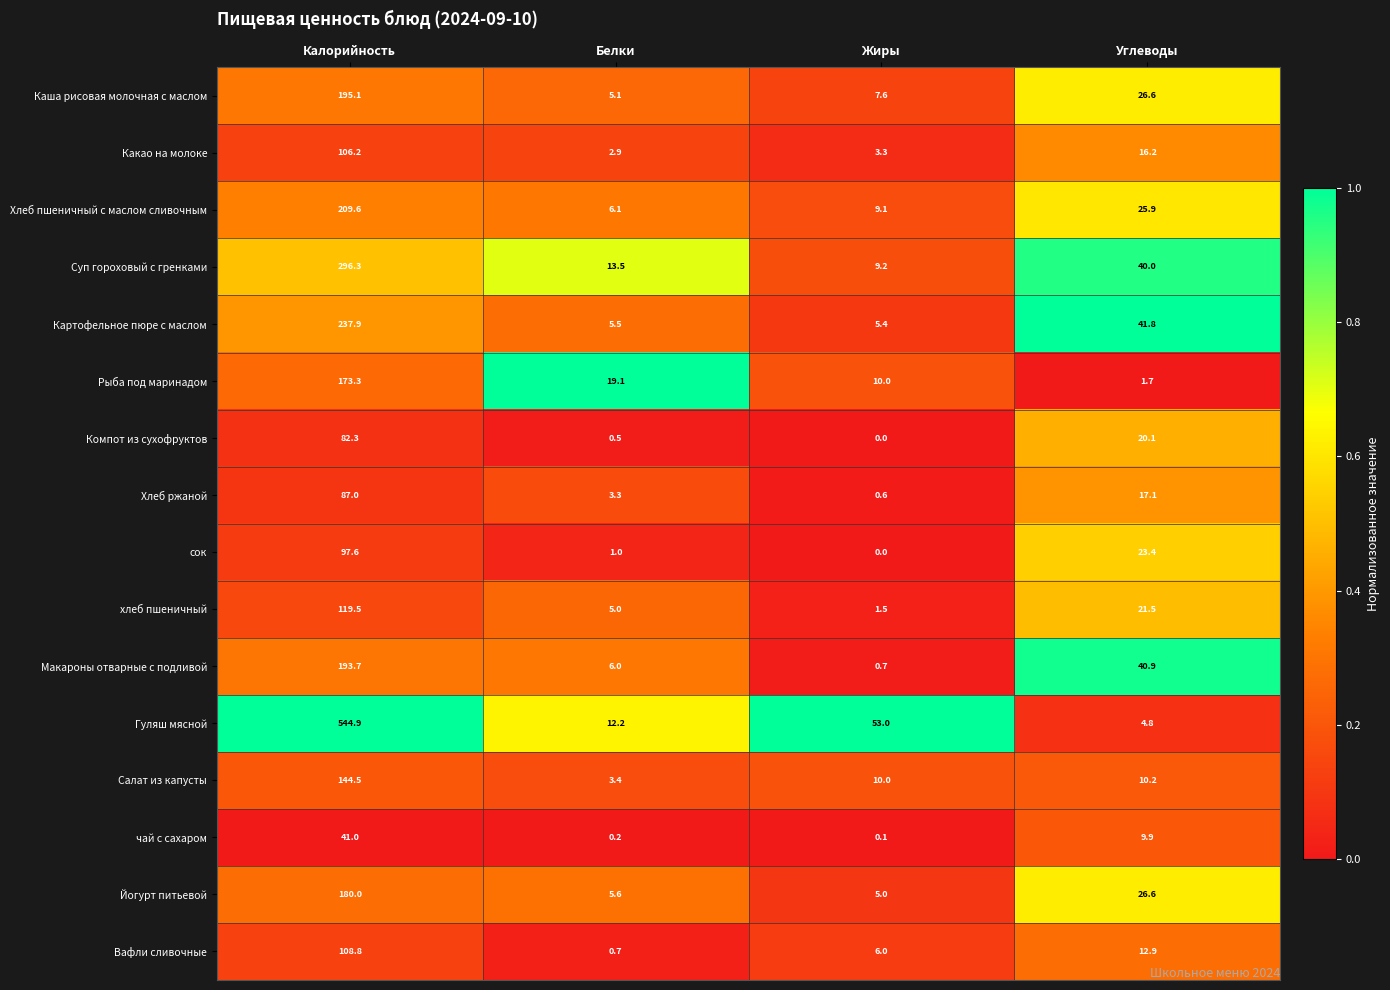

How many data points in чай с сахаром are less than 9?

2